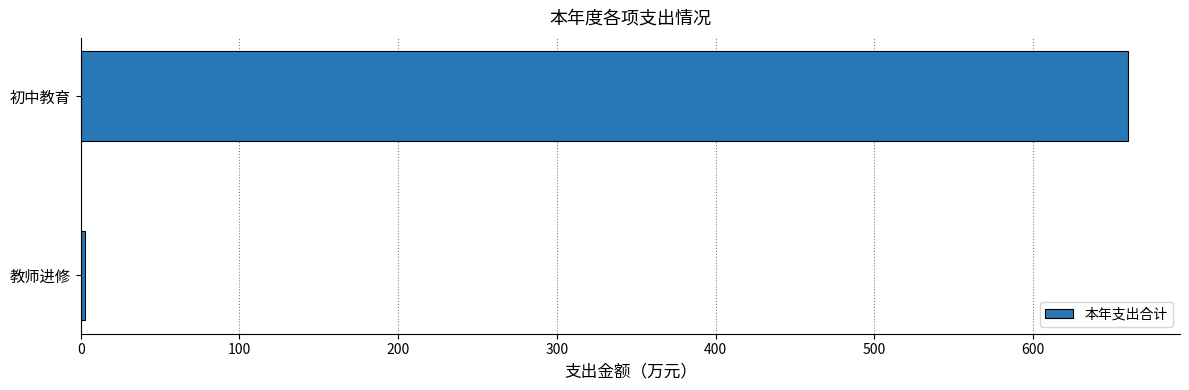

What is the sum of all values?

662.2